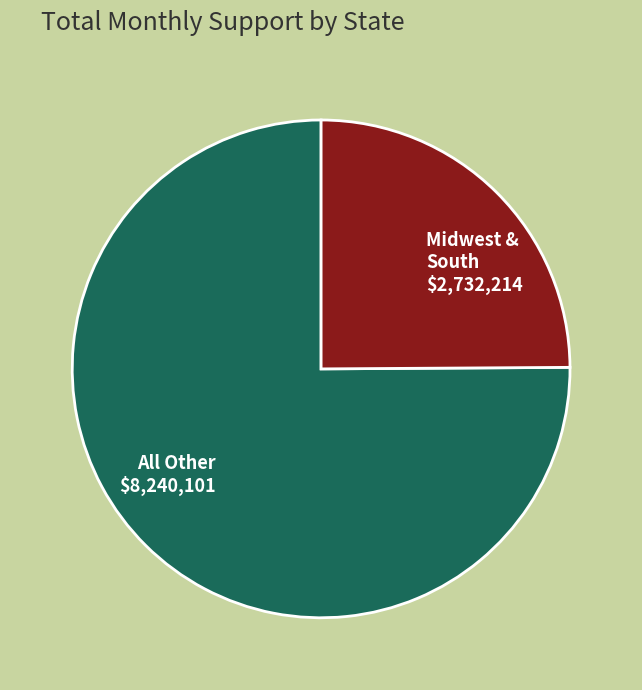

Is Midwest & South $2,732,214 the majority of the pie?

No